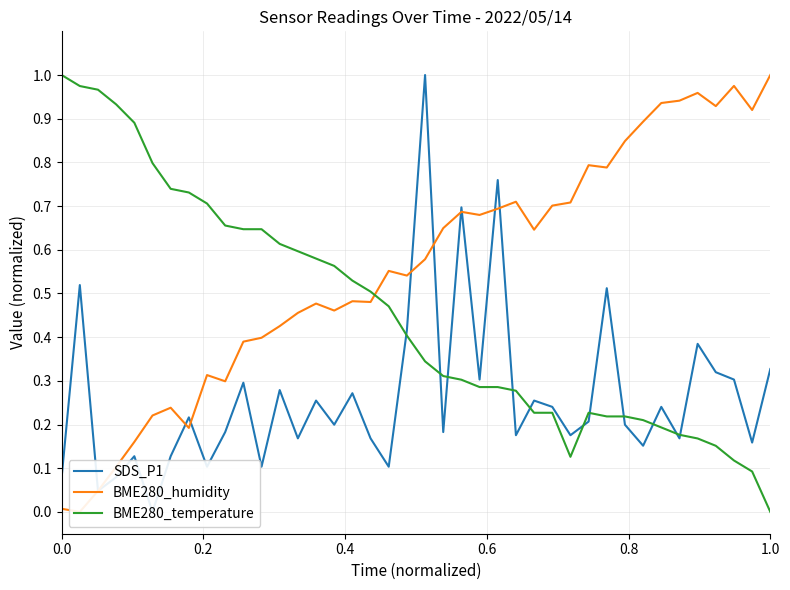

The BME280_temperature series shows 1.0 at 0.0. True or false?

True